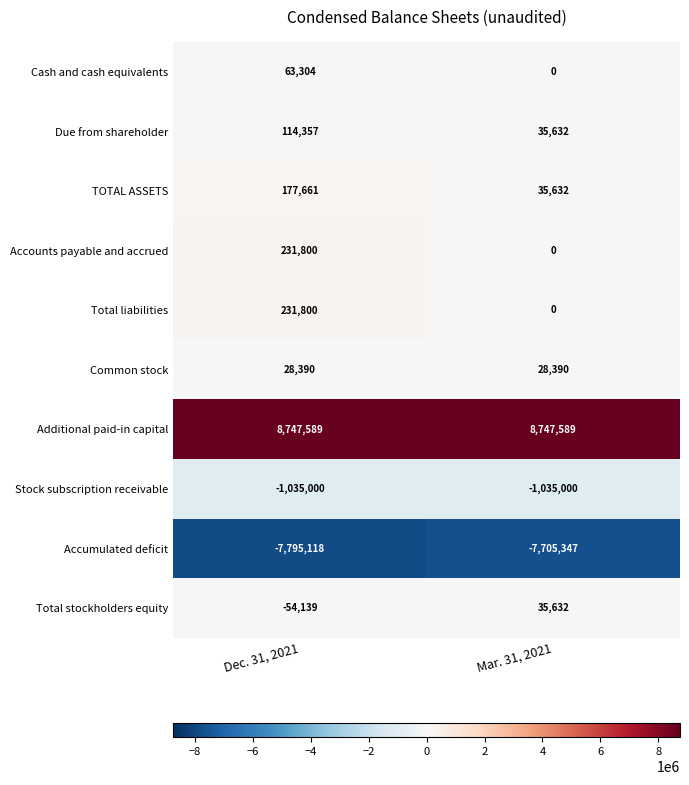

What is the maximum value shown in the chart?

8747589